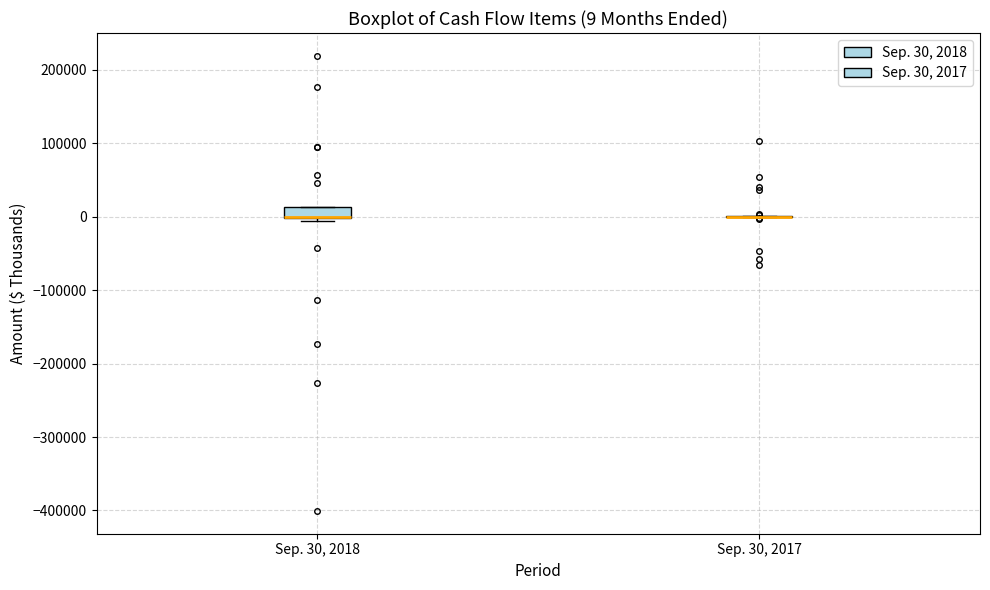

Comparing the boxes themselves (not the whiskers), which one is the tallest?

Sep. 30, 2018